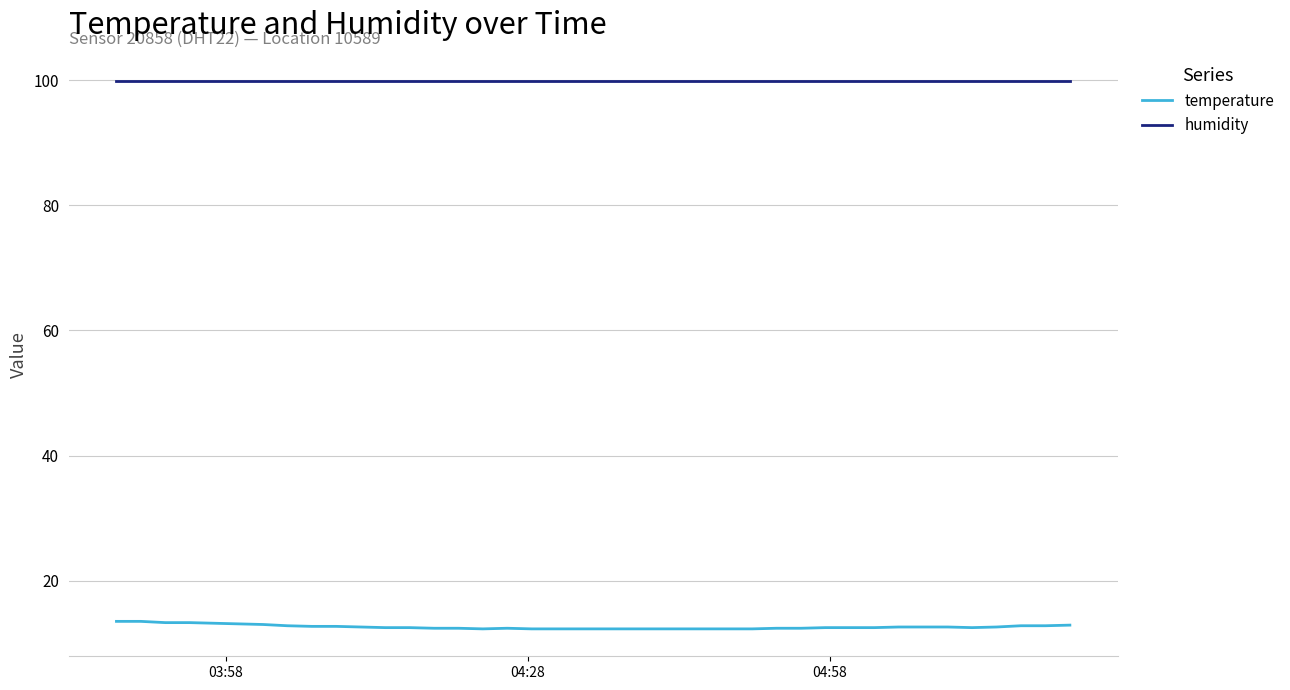

What is the average value of the humidity series?

99.9